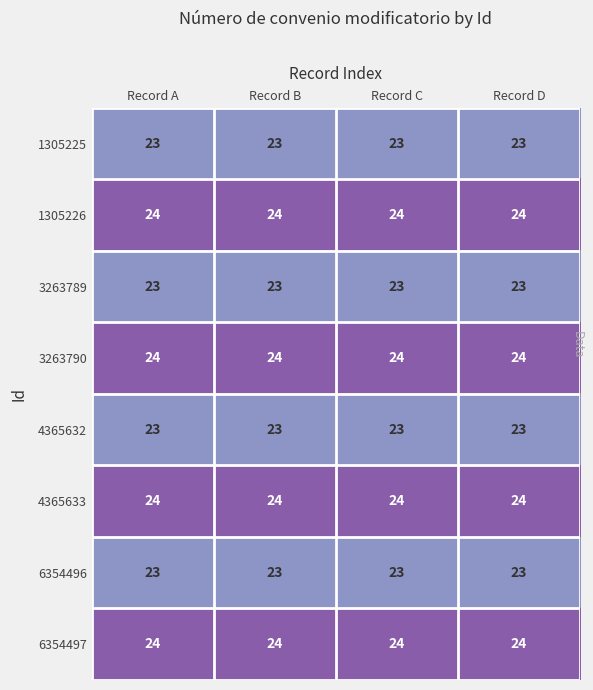

What is the maximum value shown in the chart?

24